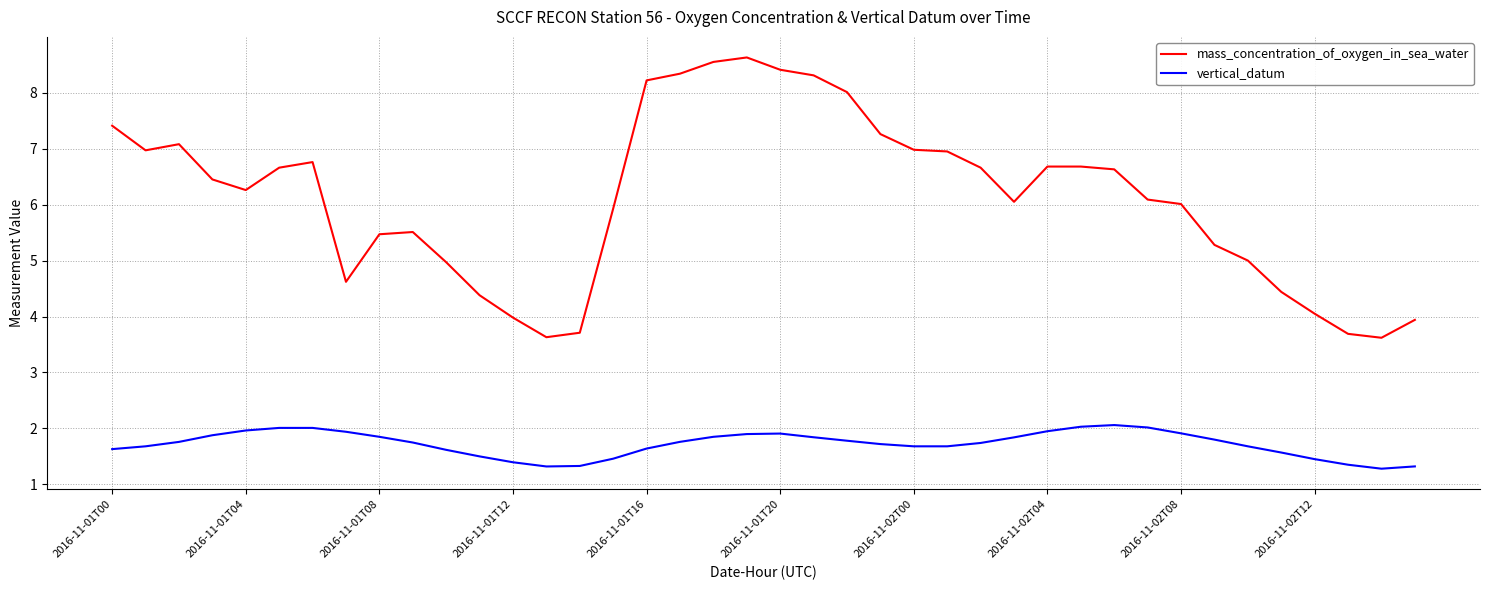

True or false: mass_concentration_of_oxygen_in_sea_water and vertical_datum cross at least once.

False